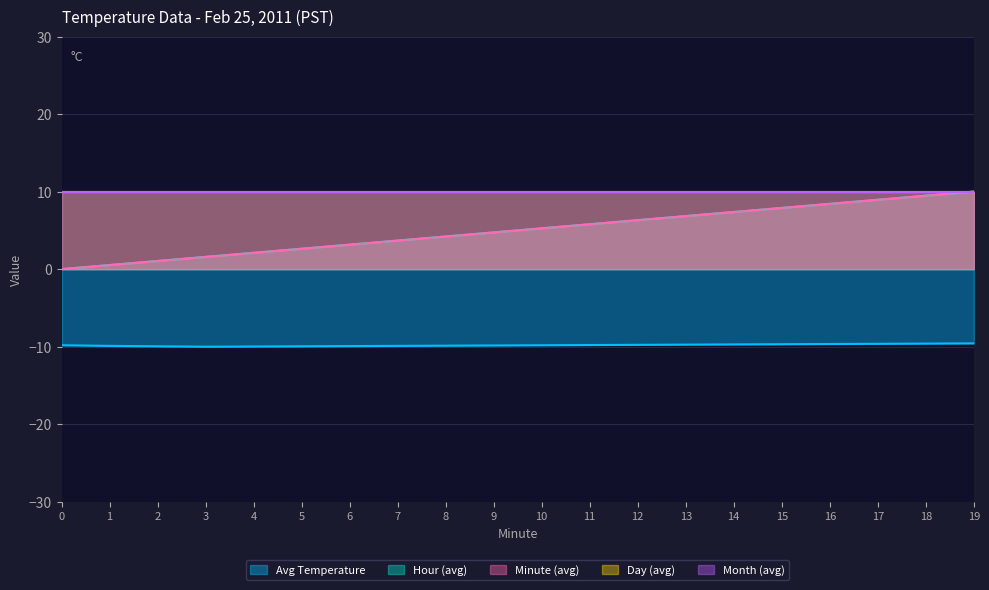

True or false: Hour (avg) and Minute (avg) cross at least once.

False